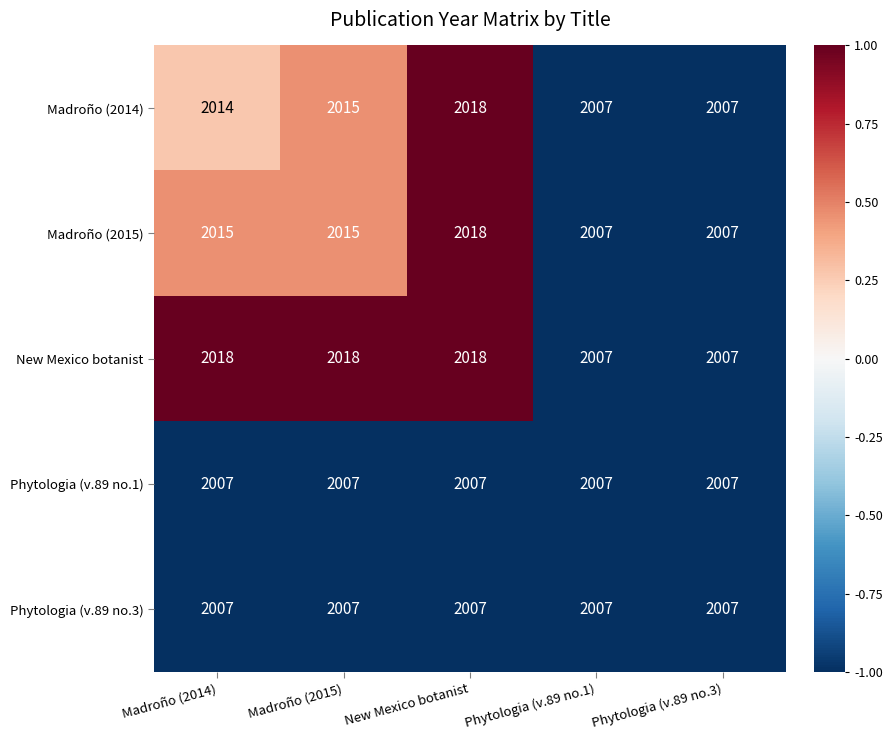

What value does the New Mexico botanist series have at New Mexico botanist, to the nearest 10?

2020